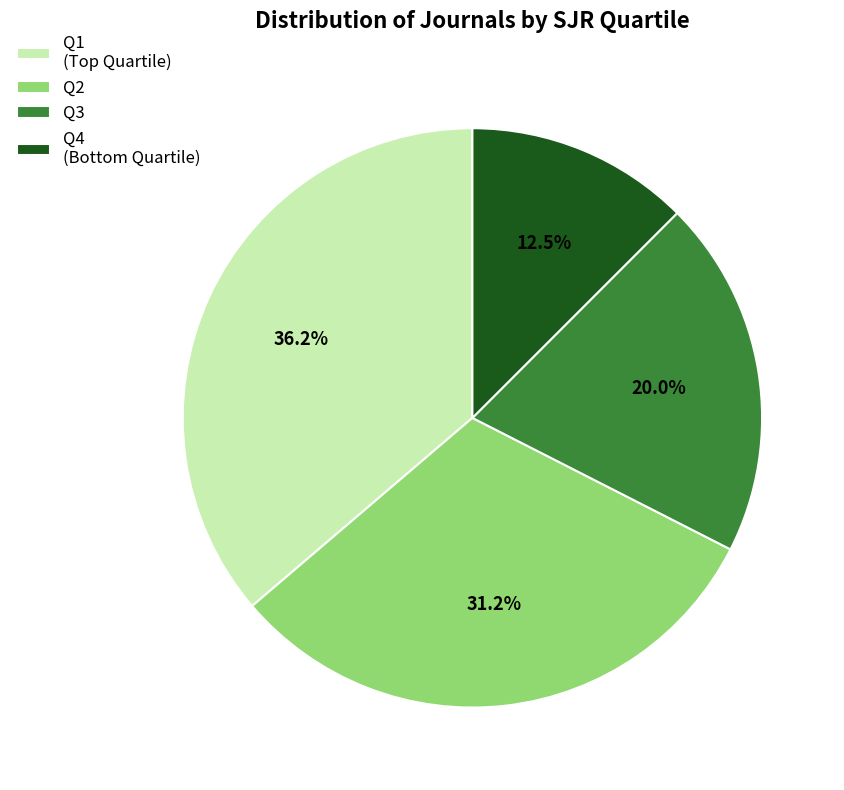

Is Q3 the majority of the pie?

No